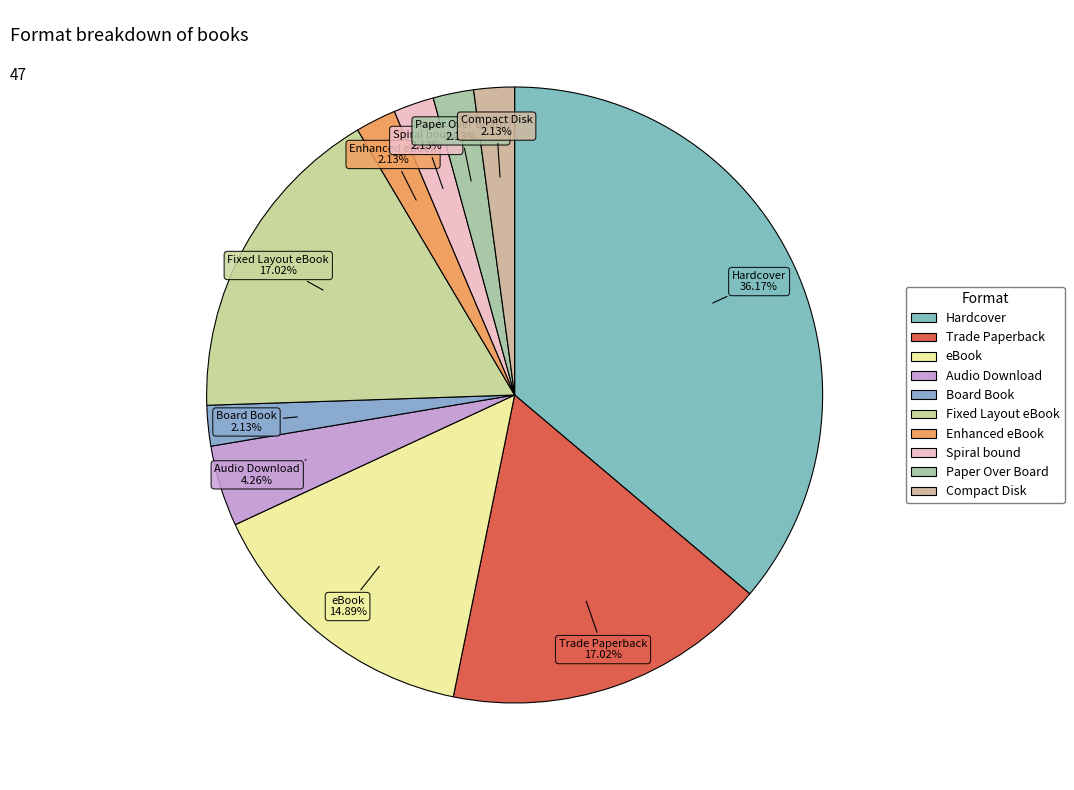

True or false: eBook accounts for 22% of the total.

False